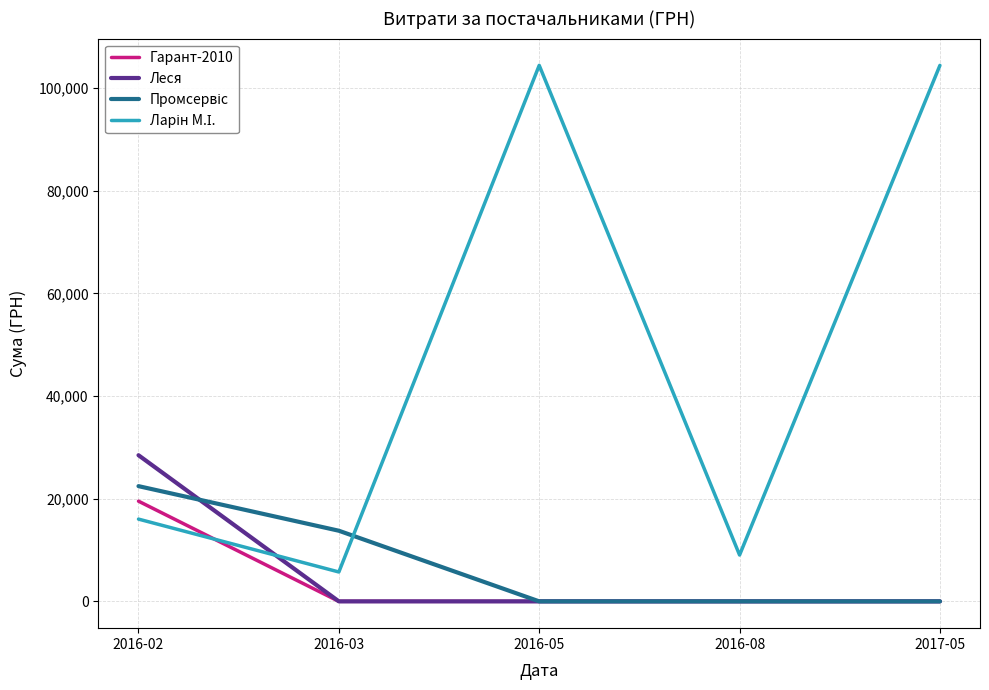

Which category has the highest value in the Гарант-2010 series?

2016-02